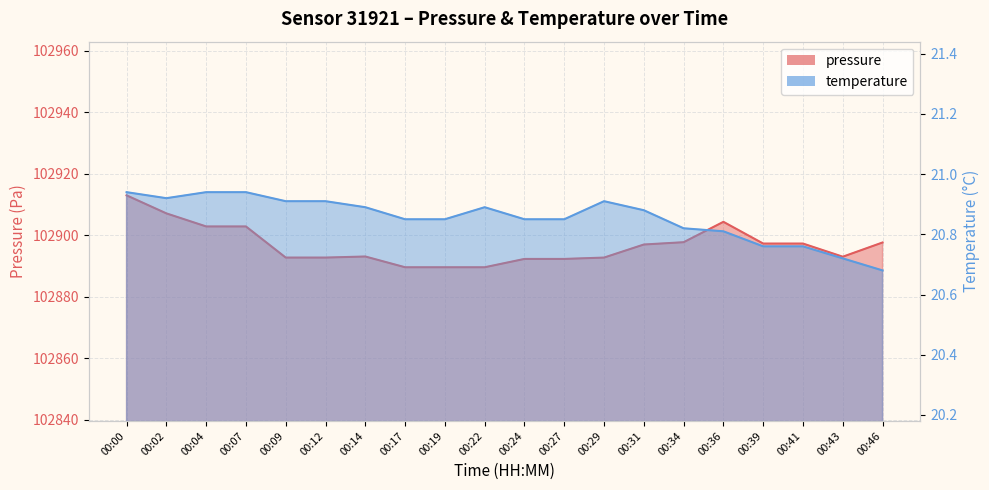

Reading left to right, what are all the values shown in this chart?

pressure: 102913.0	102907.2	102902.9	102902.9	102892.8	102892.8	102893.1	102889.6	102889.6	102889.6	102892.3	102892.3	102892.8	102897.0	102897.8	102904.4	102897.3	102897.3	102893.1	102897.7
temperature: 20.9	20.9	20.9	20.9	20.9	20.9	20.9	20.9	20.9	20.9	20.9	20.9	20.9	20.9	20.8	20.8	20.8	20.8	20.7	20.7